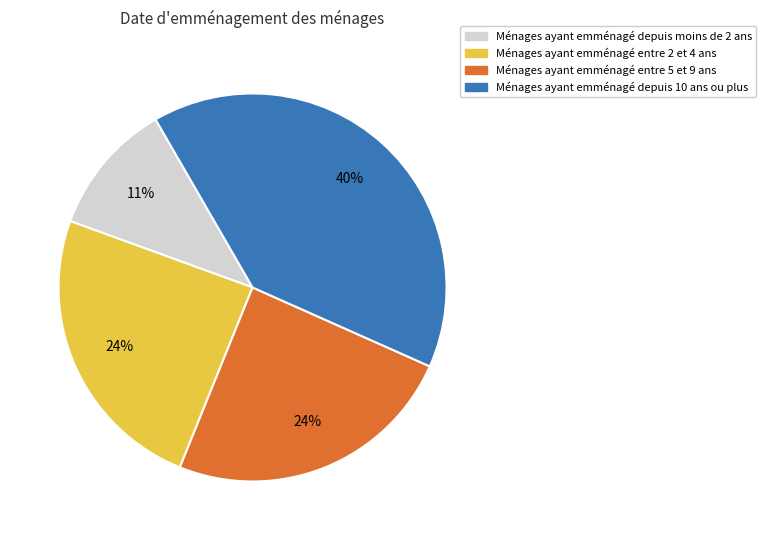

What is the ratio of the value at Ménages ayant emménagé depuis moins de 2 ans to the value at Ménages ayant emménagé entre 5 et 9 ans?

0.5